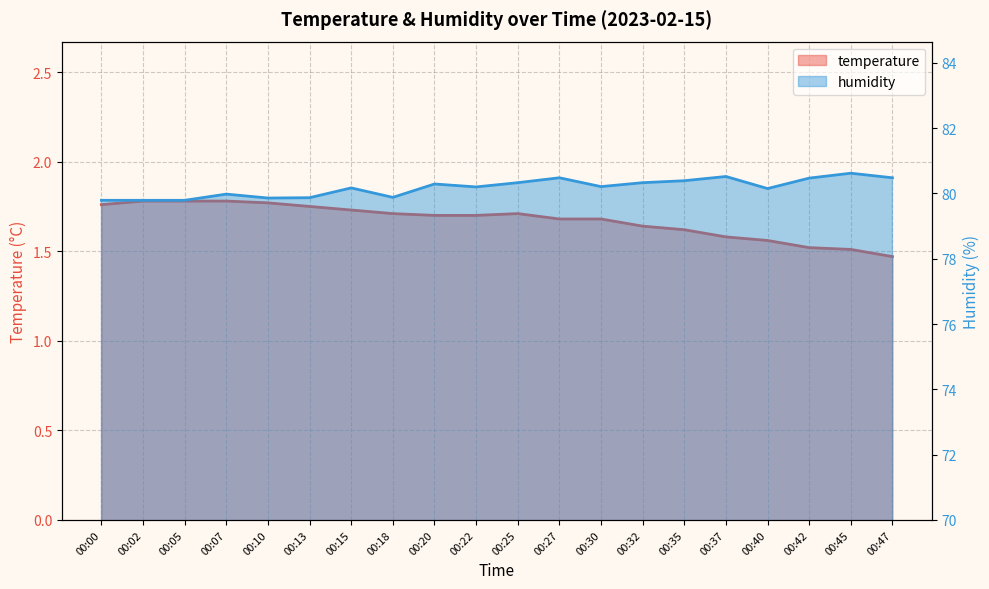

What is the average value of the humidity series?

80.2